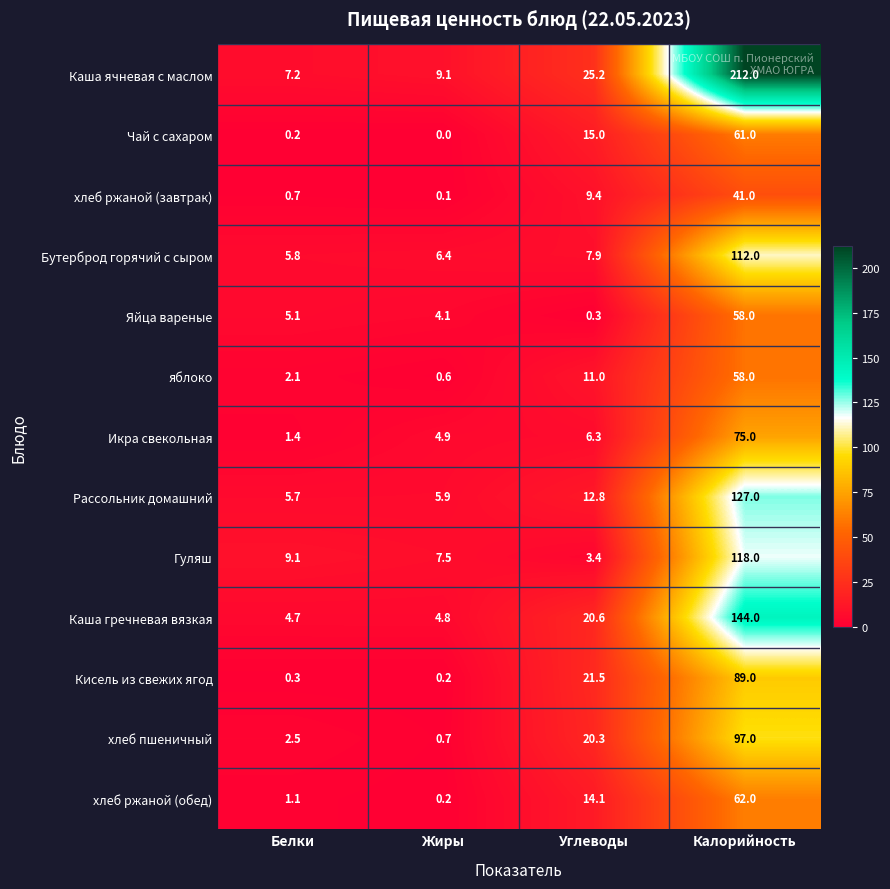

Rank the series at Белки from lowest to highest value.

Чай с сахаром, Кисель из свежих ягод, хлеб ржаной (завтрак), хлеб ржаной (обед), Икра свекольная, яблоко, хлеб пшеничный, Каша гречневая вязкая, Яйца вареные, Рассольник домашний, Бутерброд горячий с сыром, Каша ячневая с маслом, Гуляш